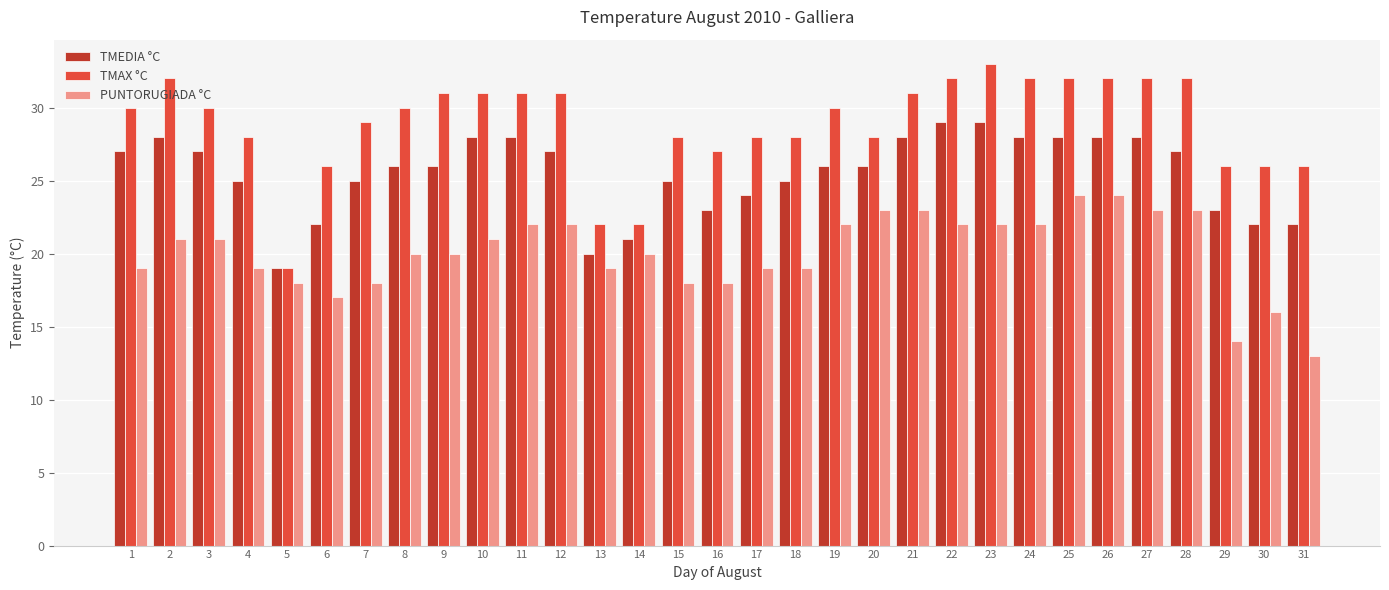

What is the value of the TMAX °C bar at the 3rd from the left?

30